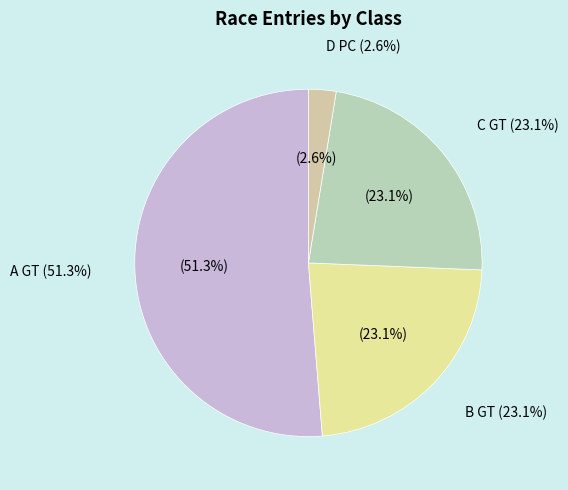

Which slice is the smallest?

D PC